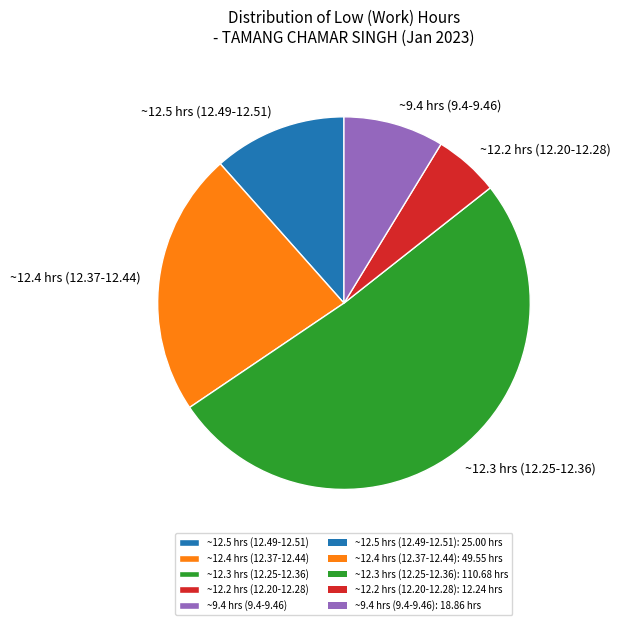

Which slice is the smallest?

~12.2 hrs (12.20-12.28)